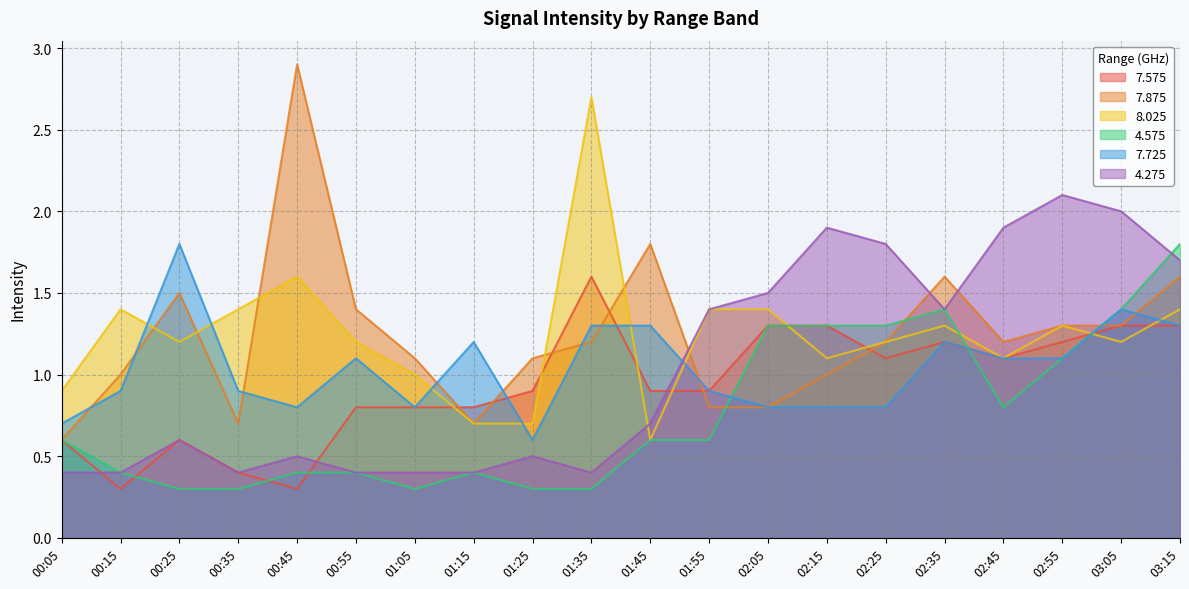

At 03:15, list the series in order from smallest to largest.

7.575, 7.725, 8.025, 7.875, 4.275, 4.575